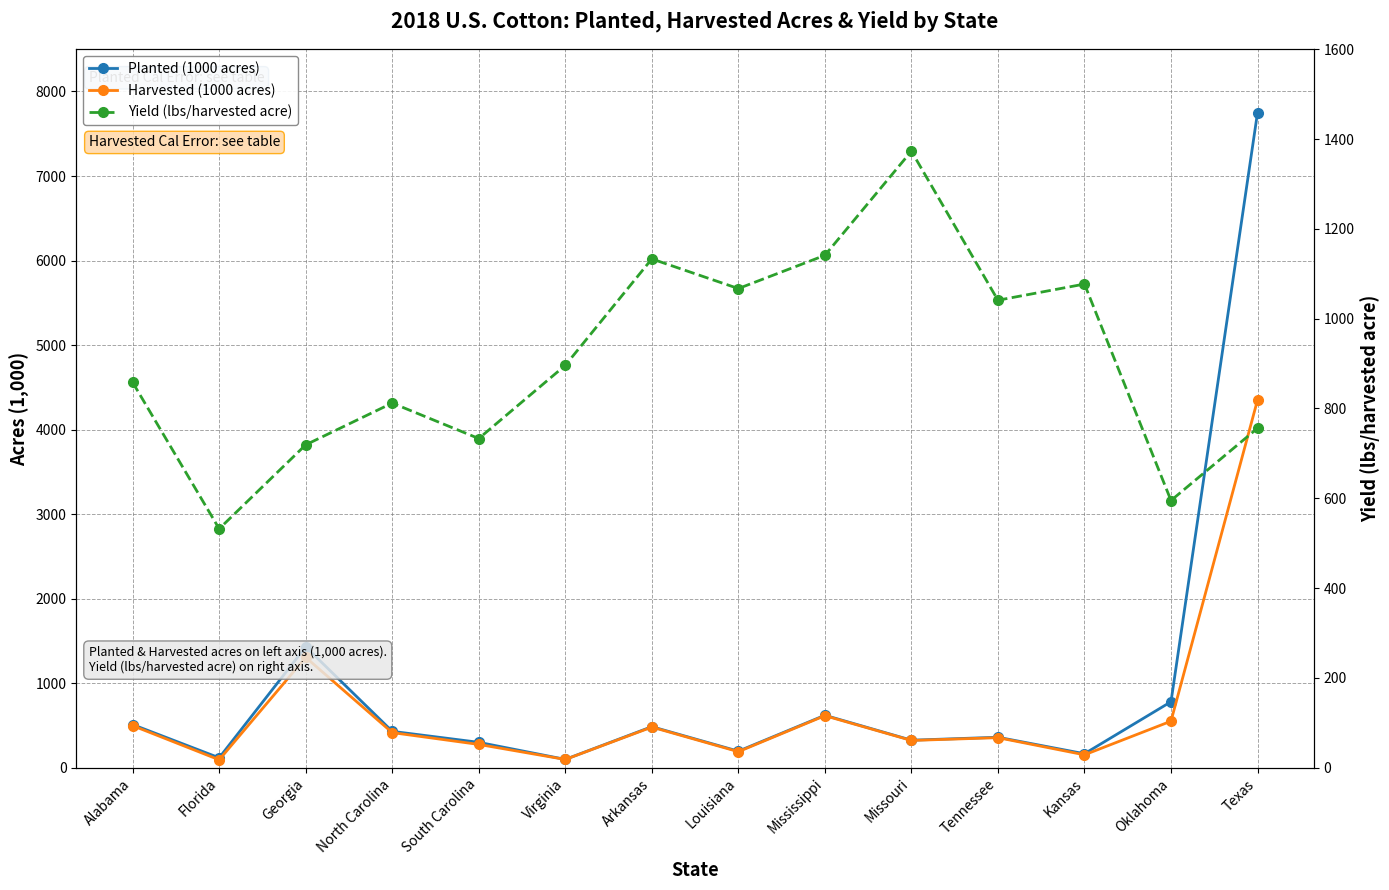

Where does the Planted (1000 acres) series first go above 430?

Alabama